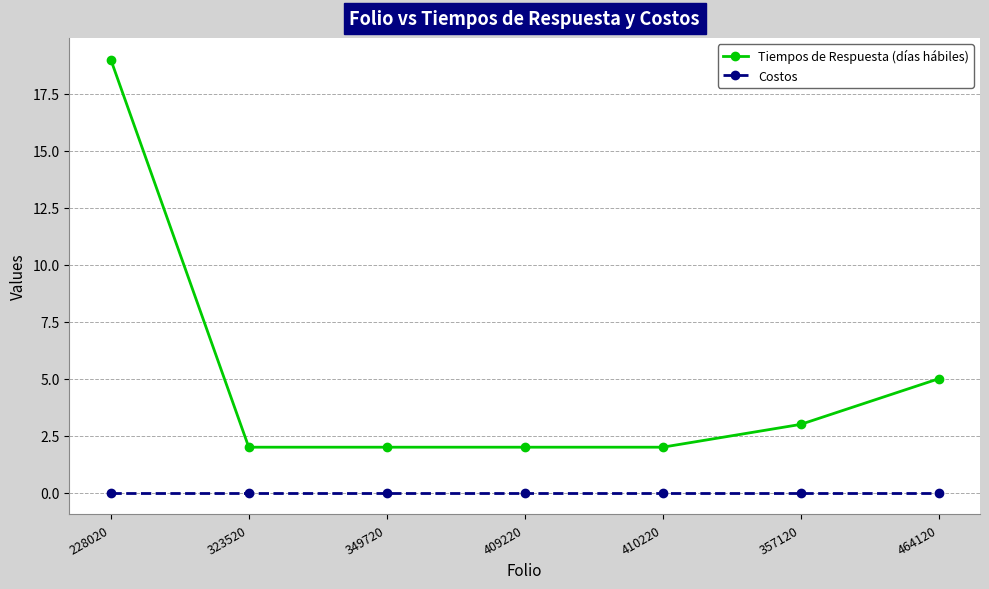

What is the value of the Tiempos de Respuesta (días hábiles) point at the 6th from the left?

3